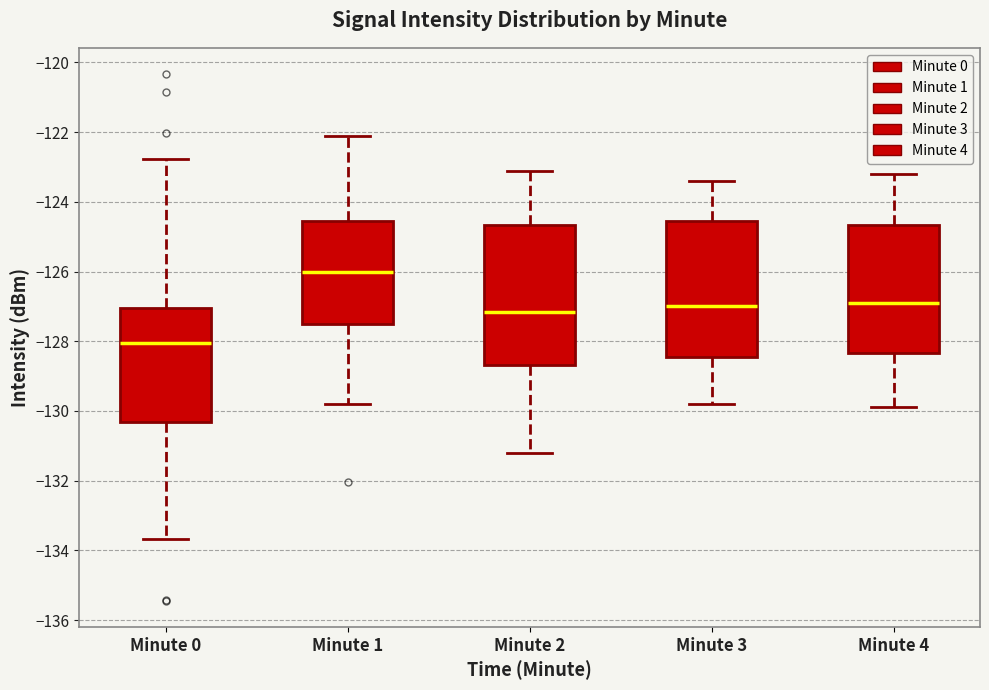

Where does the lower whisker of the box for Minute 2 end on the y-axis? The values are not printed on the chart, so give them approximately, as read against the axis.

-131.2